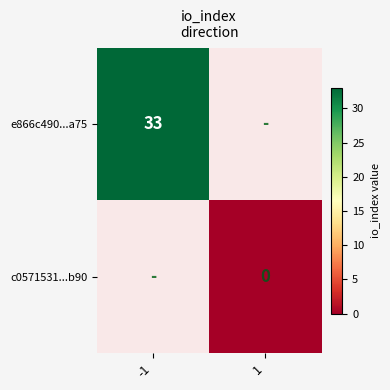

Which label corresponds to the largest value in the chart?

-1